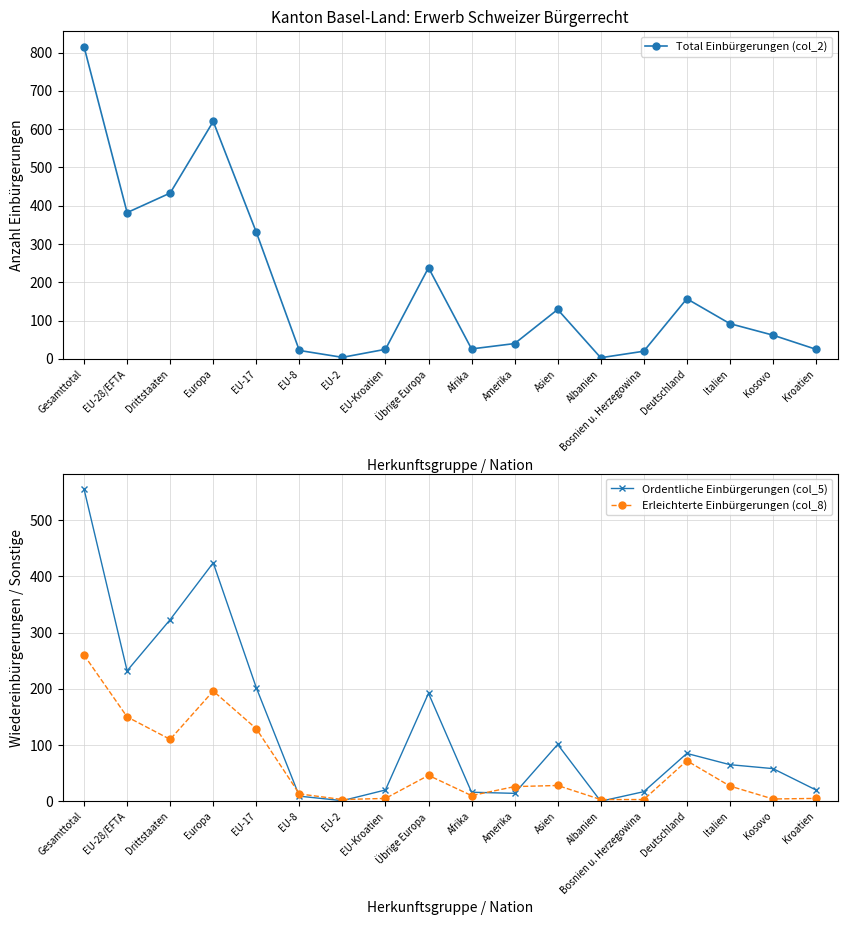

Is it true that Total Einbürgerungen (col_2) equals 25 at Kroatien?

True